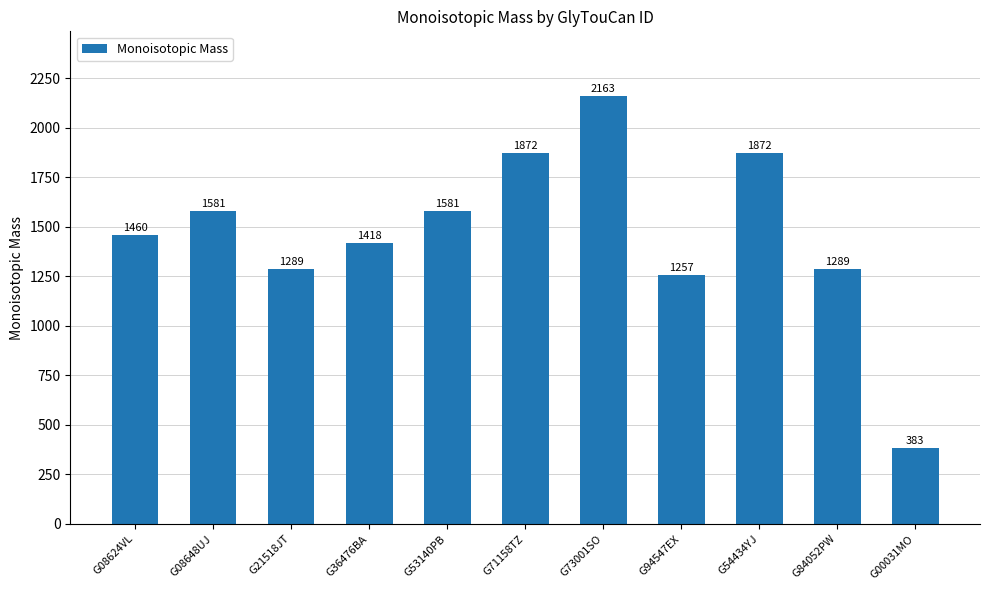

Where is the data nearest to the value 1272?

G94547EX